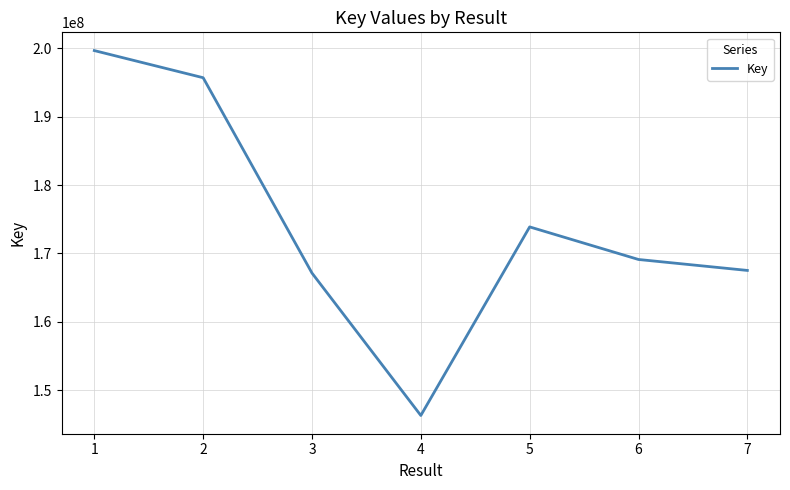

Reading left to right, transcribe all the data shown in this chart.

199664757	195694834	167126458	146296064	173876058	169110585	167510071